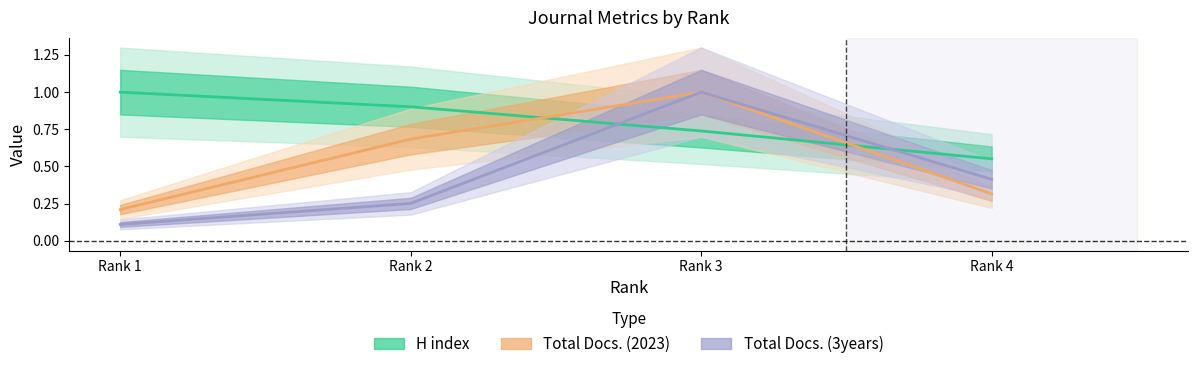

Which series has the largest total across all categories?

H index